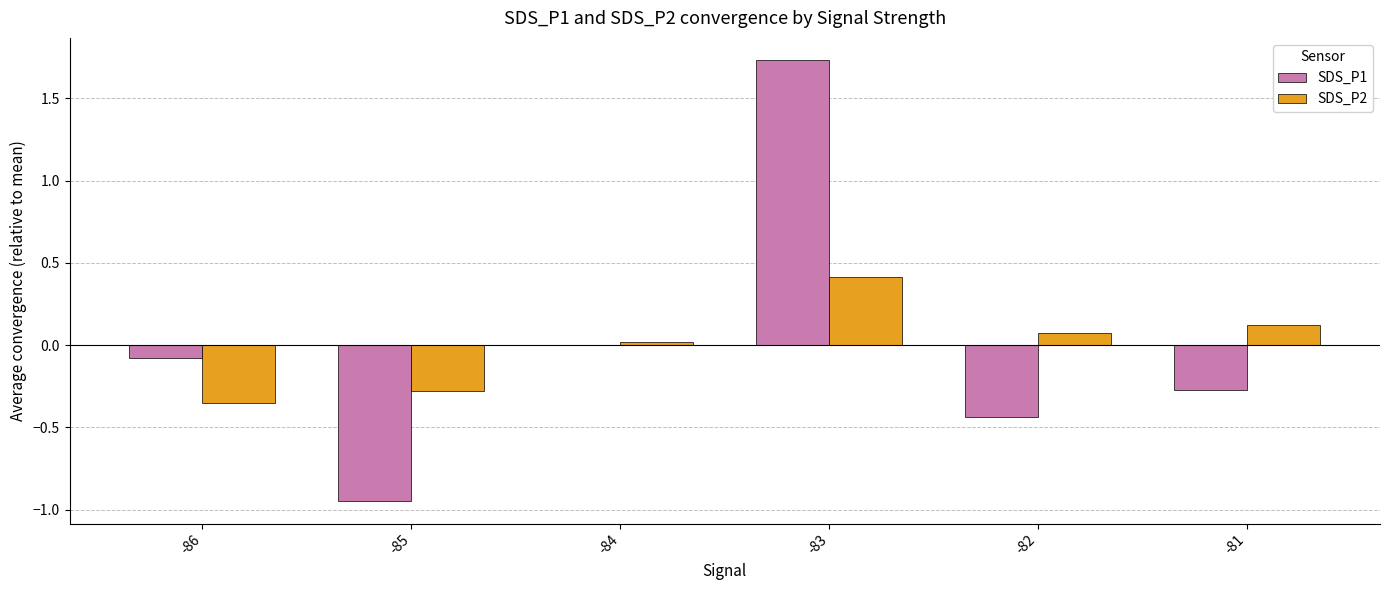

At which category is the sum across all series the highest?

-83